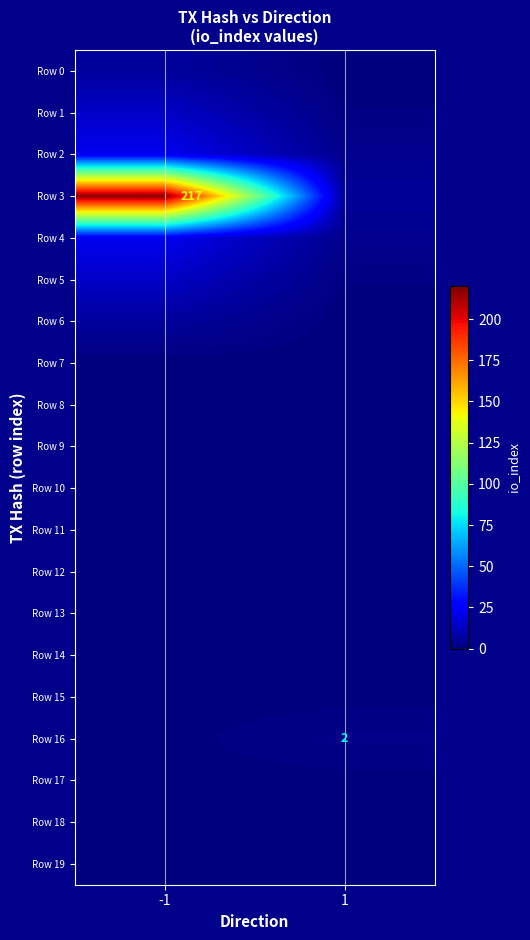

At which label is Row 4 closest to 12?

1